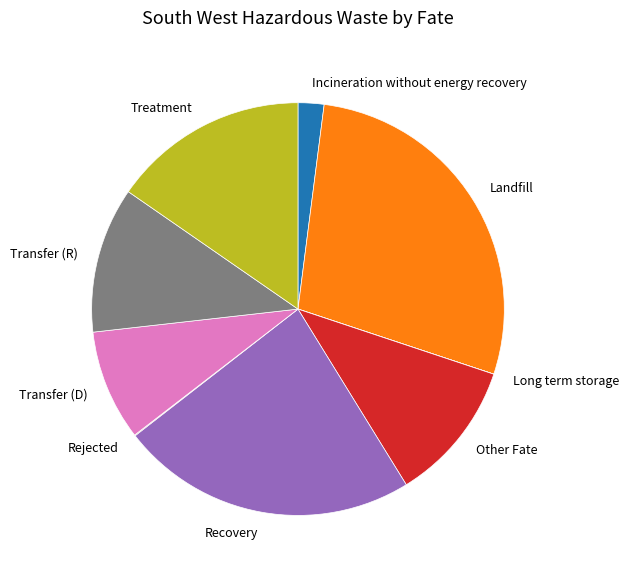

Is Incineration without energy recovery the majority of the pie?

No